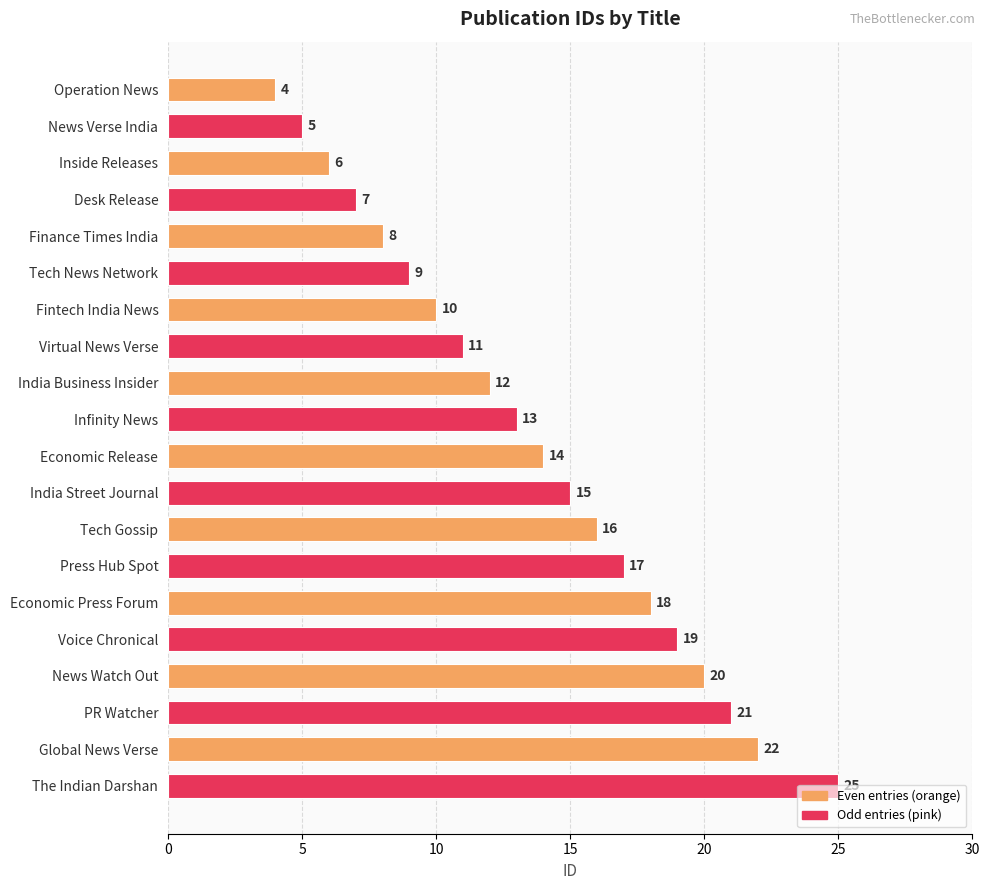

Which label corresponds to the largest value in the chart?

The Indian Darshan